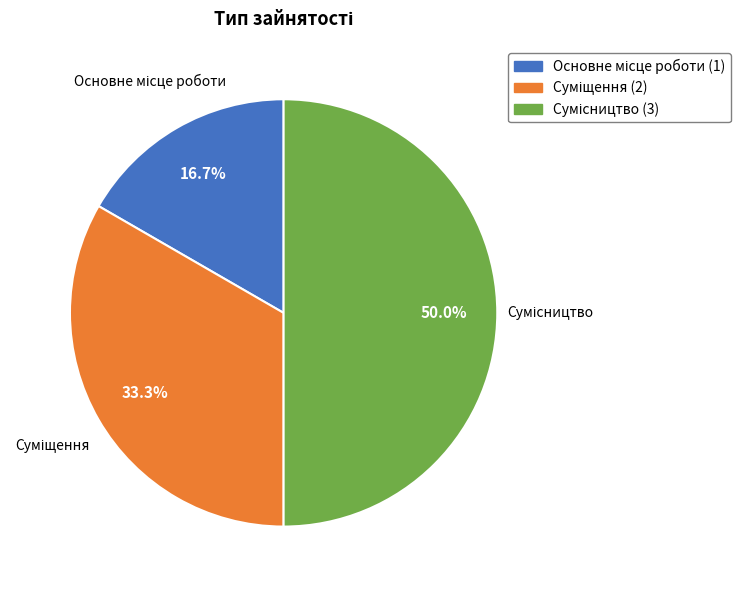

How many segments does this pie chart have?

3